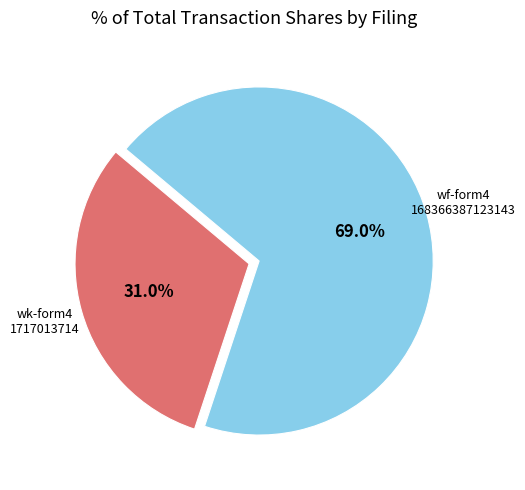

Is there a majority slice in this chart?

Yes